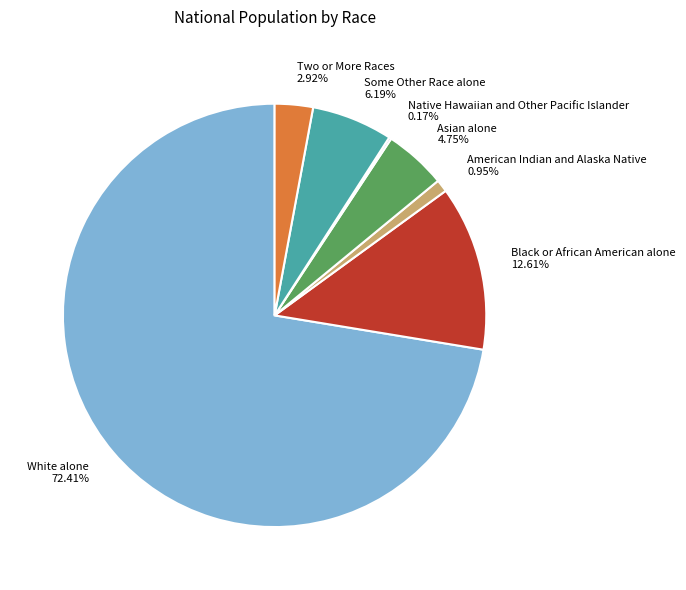

Which slice is the largest?

White alone